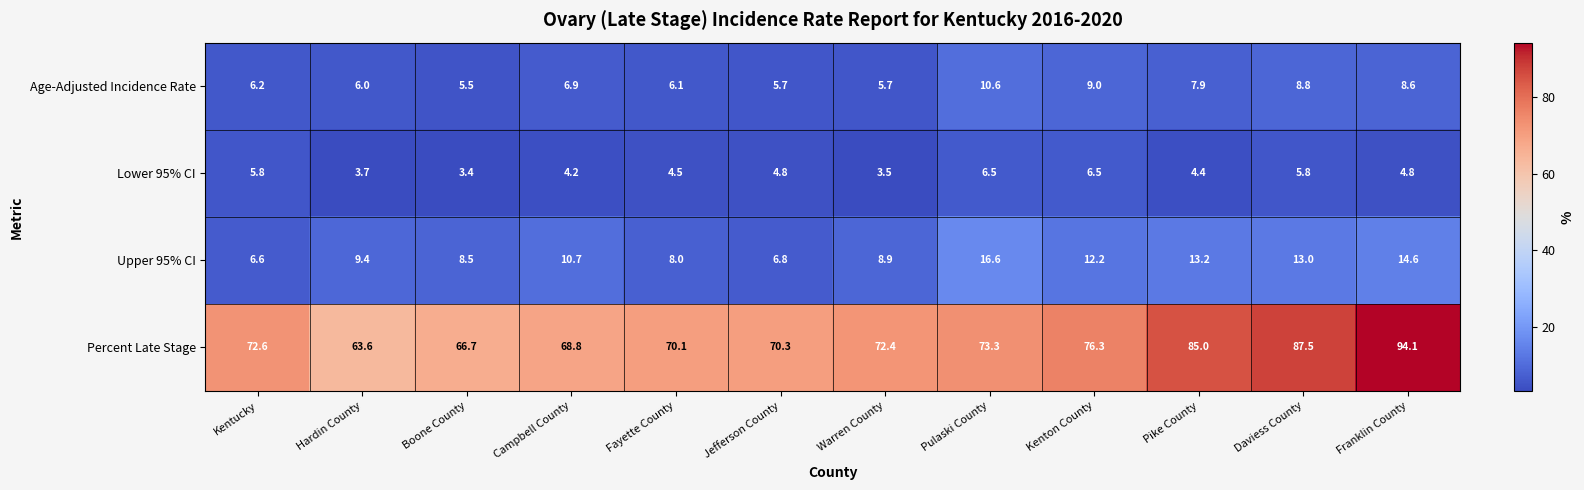

At which label does Percent Late Stage first exceed 72?

Kentucky